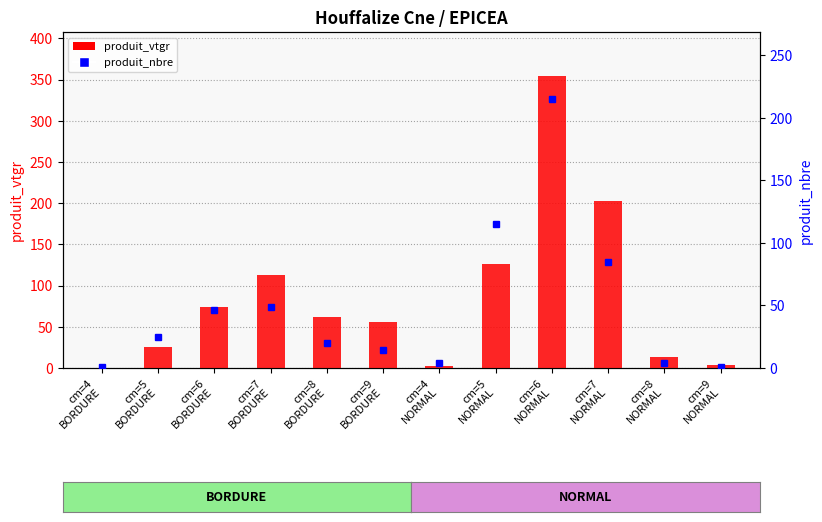

Read the produit_vtgr value at cm=5
NORMAL.

126.3